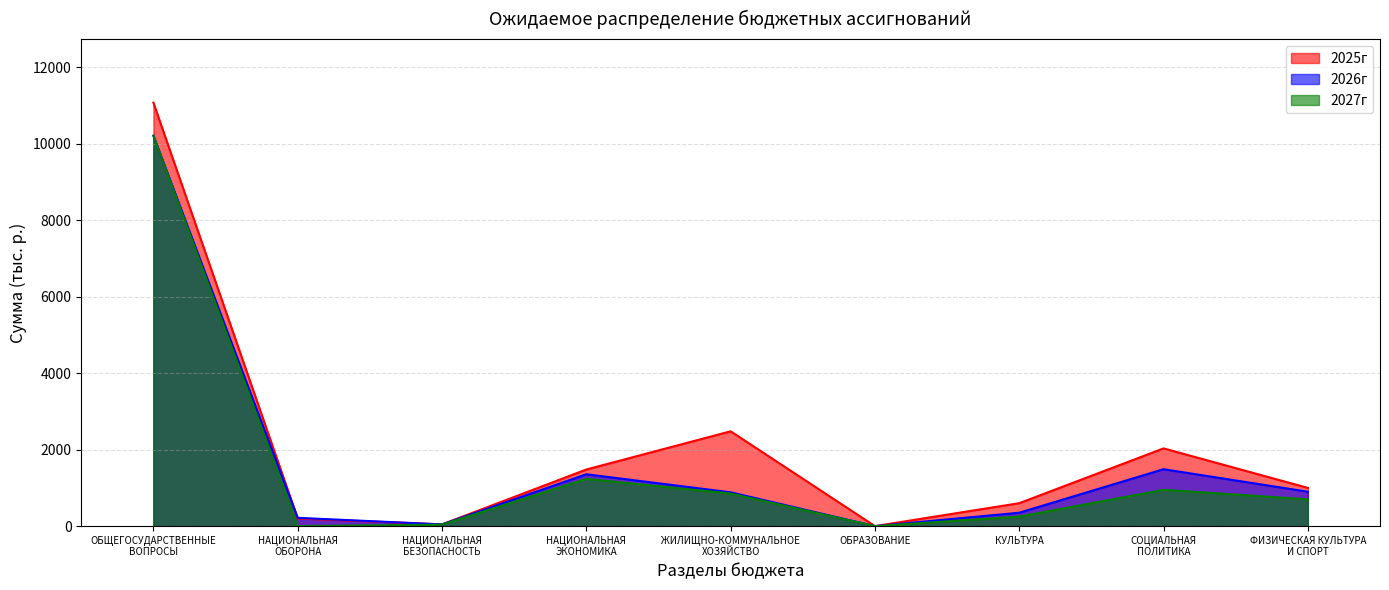

True or false: 2027г and 2026г intersect in this chart.

False